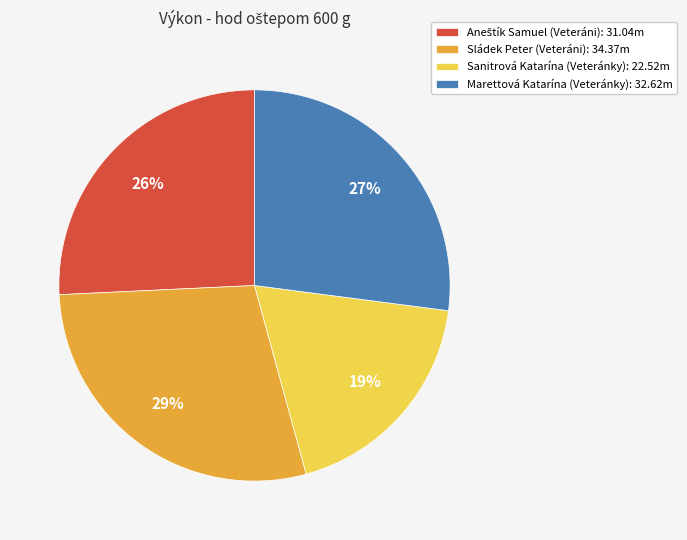

To the nearest percent, what is the difference between the largest and smallest slice percentages?

10%